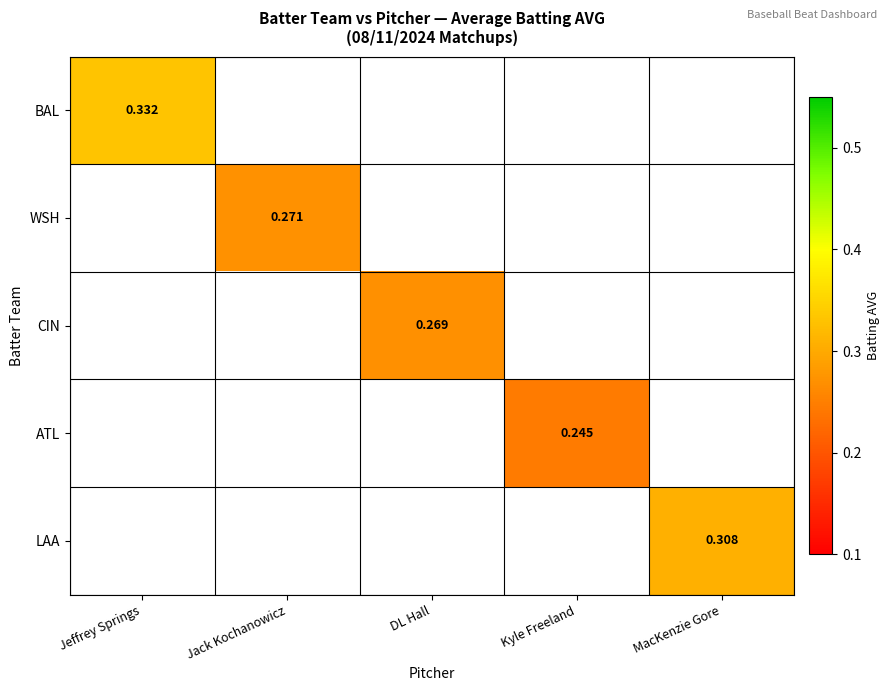

Which category has the highest value in the BAL series?

Jeffrey Springs